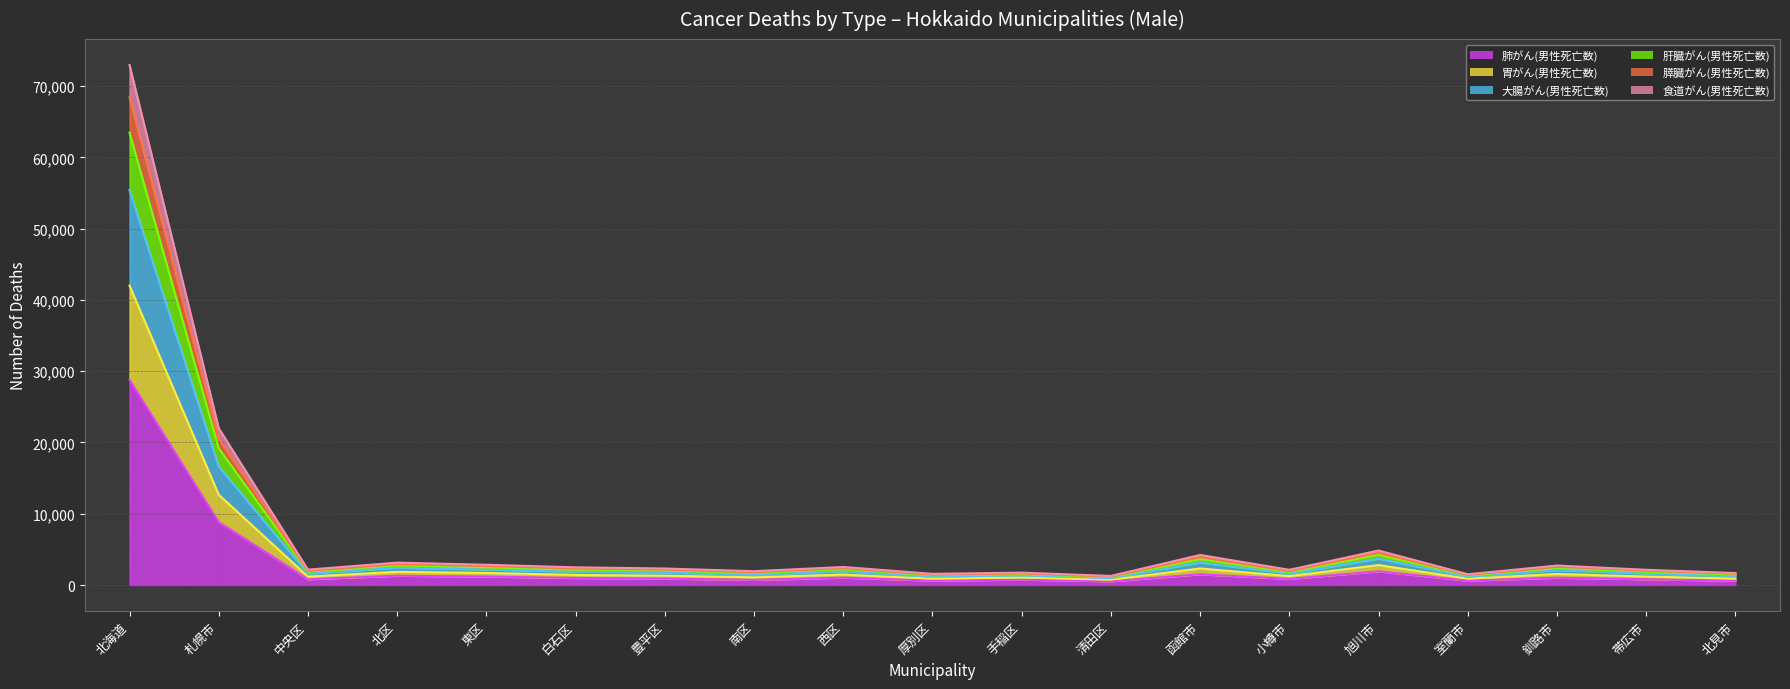

True or false: 胃がん(男性死亡数) and 肝臓がん(男性死亡数) cross at least once.

False